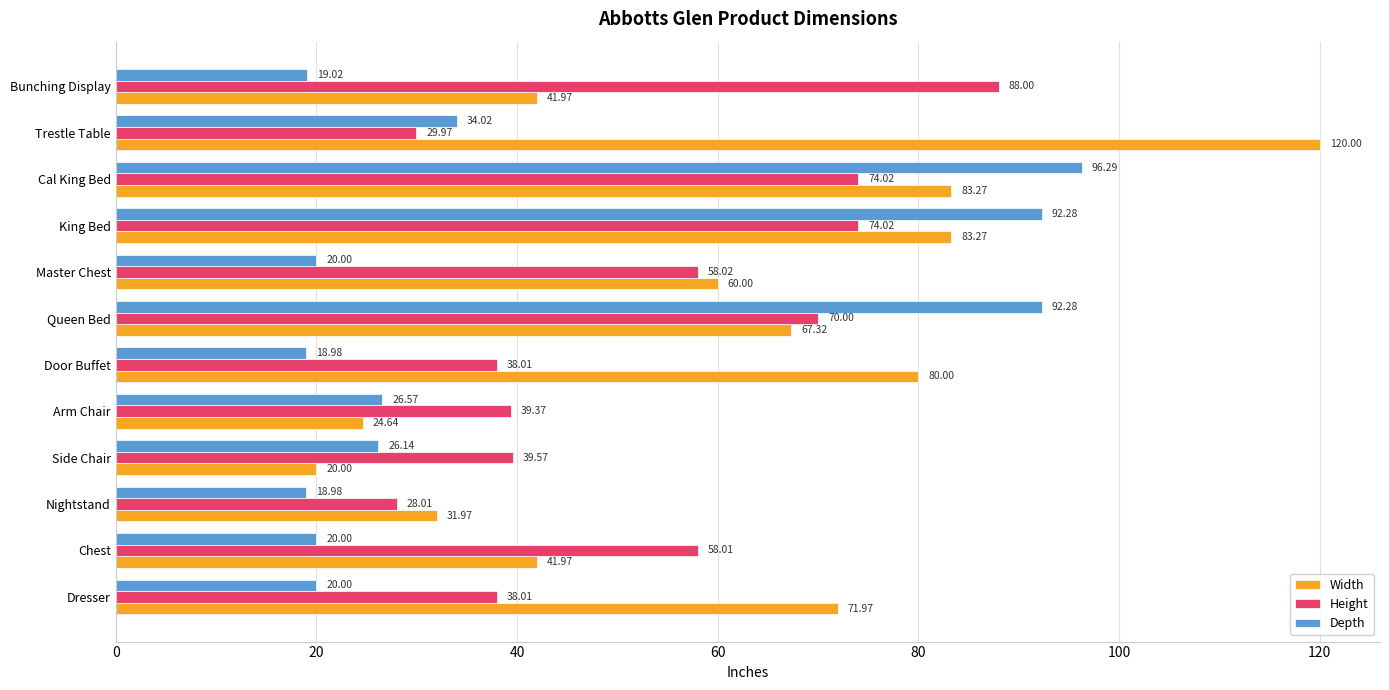

At how many categories does at least one series exceed 103?

1